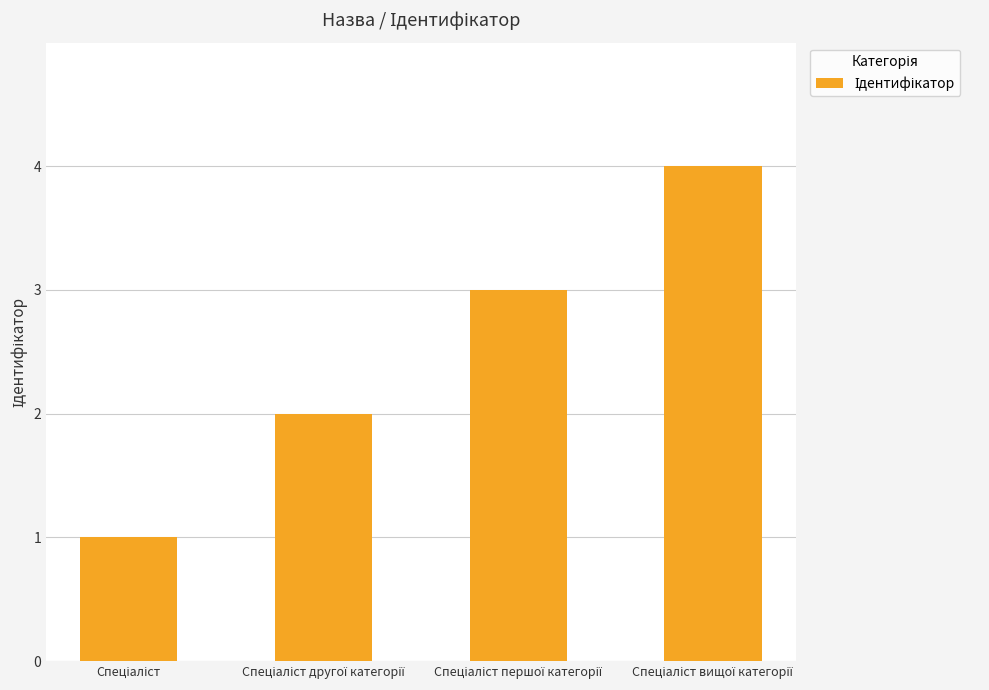

What is the sum of all values?

10